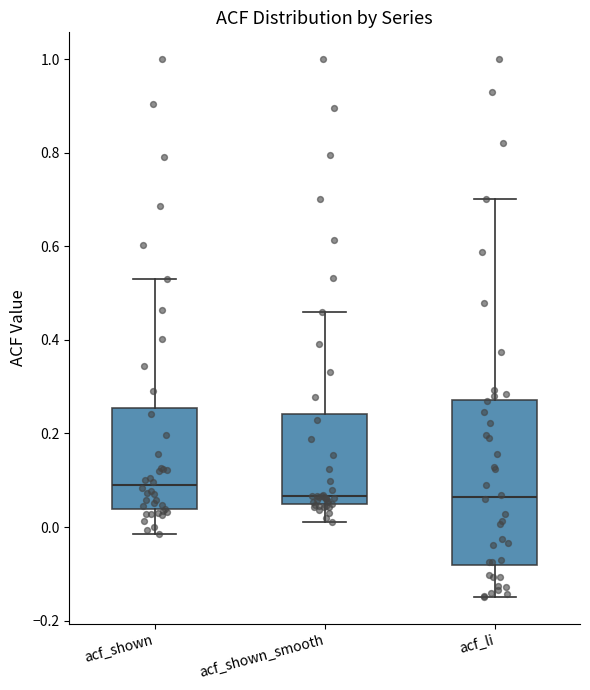

Comparing the boxes themselves (not the whiskers), which one is the tallest?

acf_li